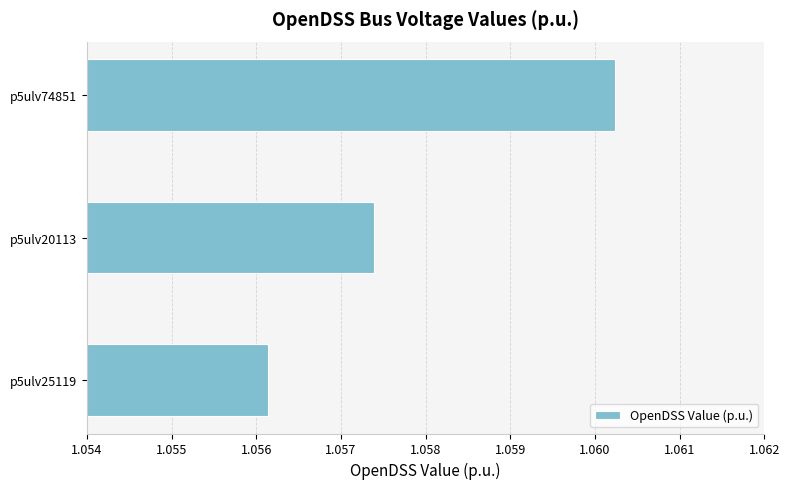

True or false: the data shows 1.6 at p5ulv20113.

False